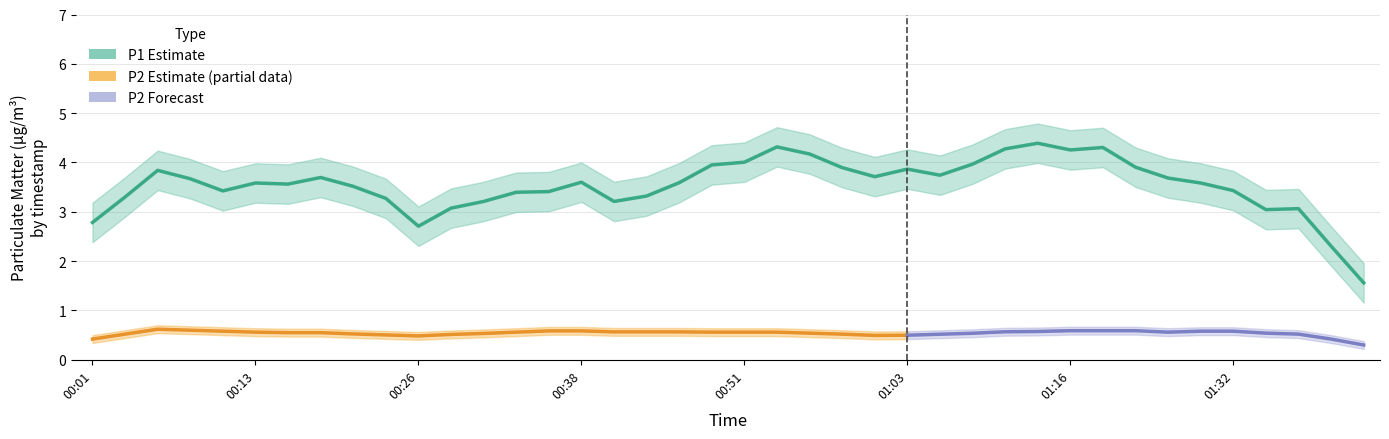

True or false: P2 and P1 intersect in this chart.

False